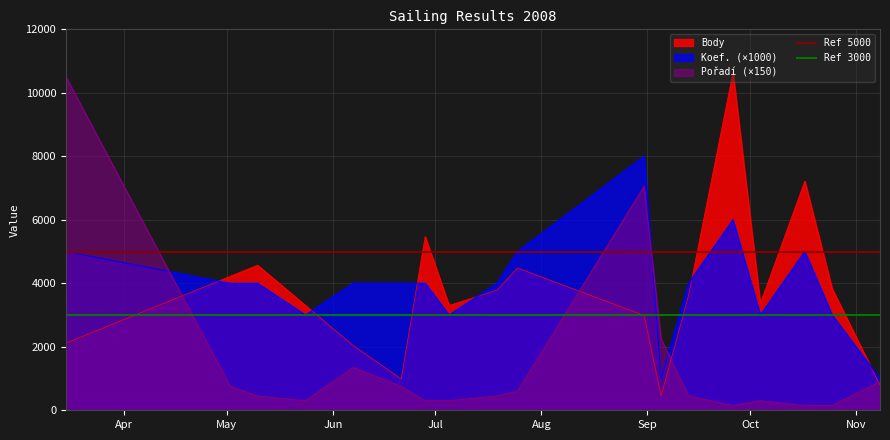

What is the highest value of the Body series?

10639